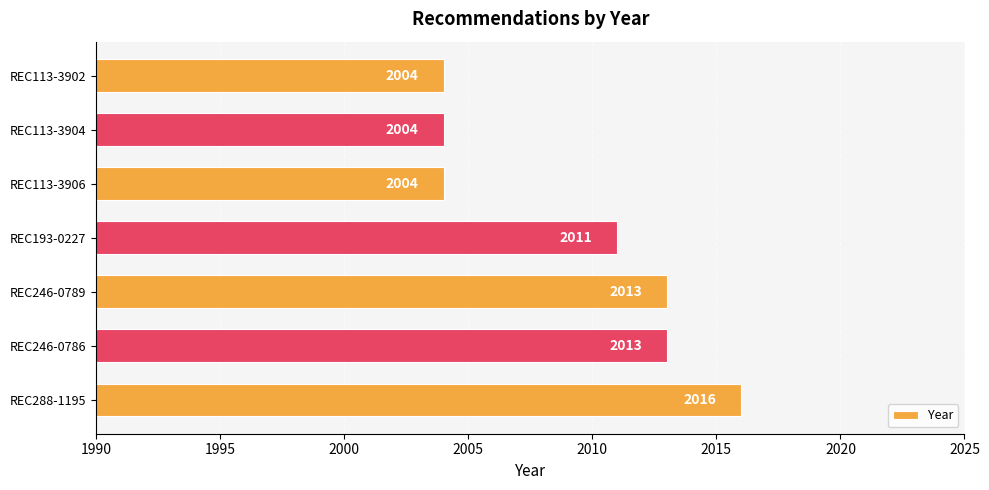

Approximately how many times larger is the value at REC193-0227 compared to REC113-3904?

1.0